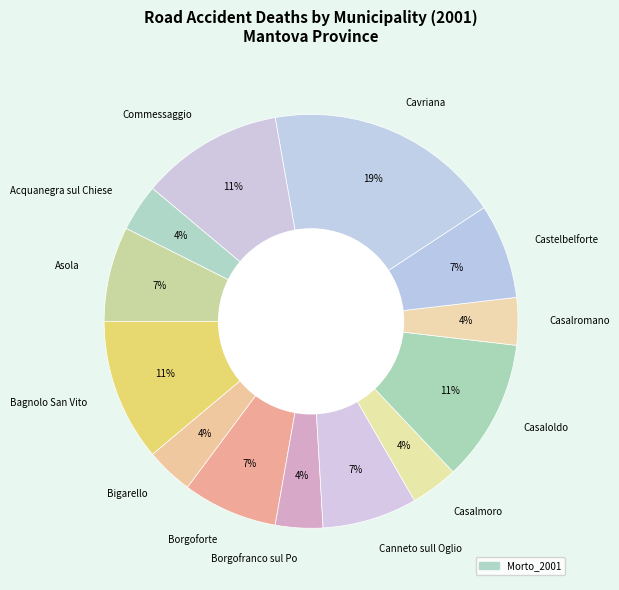

Does Castelbelforte account for over 50% of the chart?

No